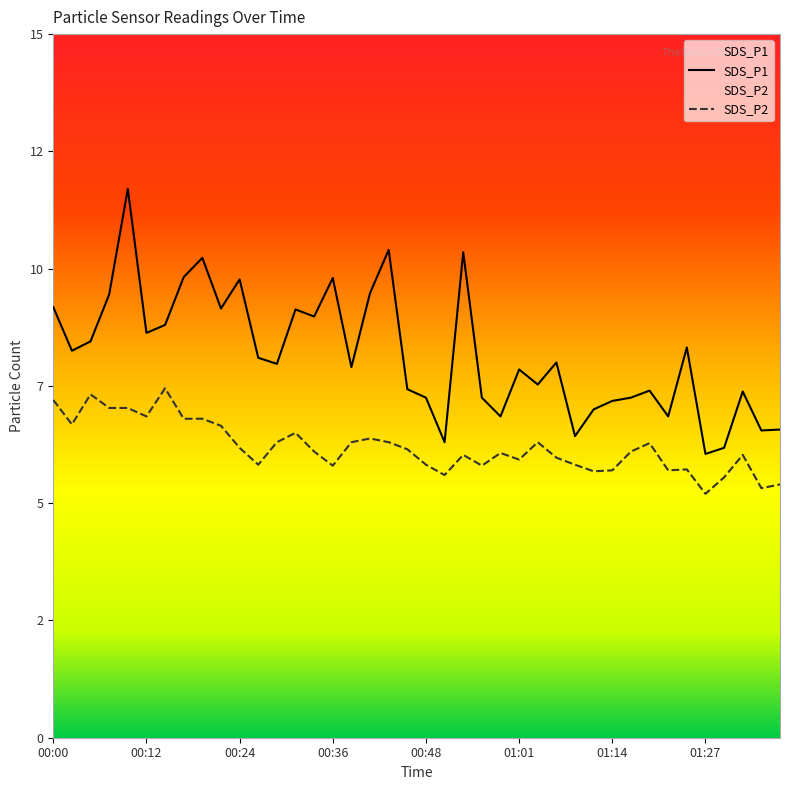

Which category has the highest value in the SDS_P2 series?

00:14